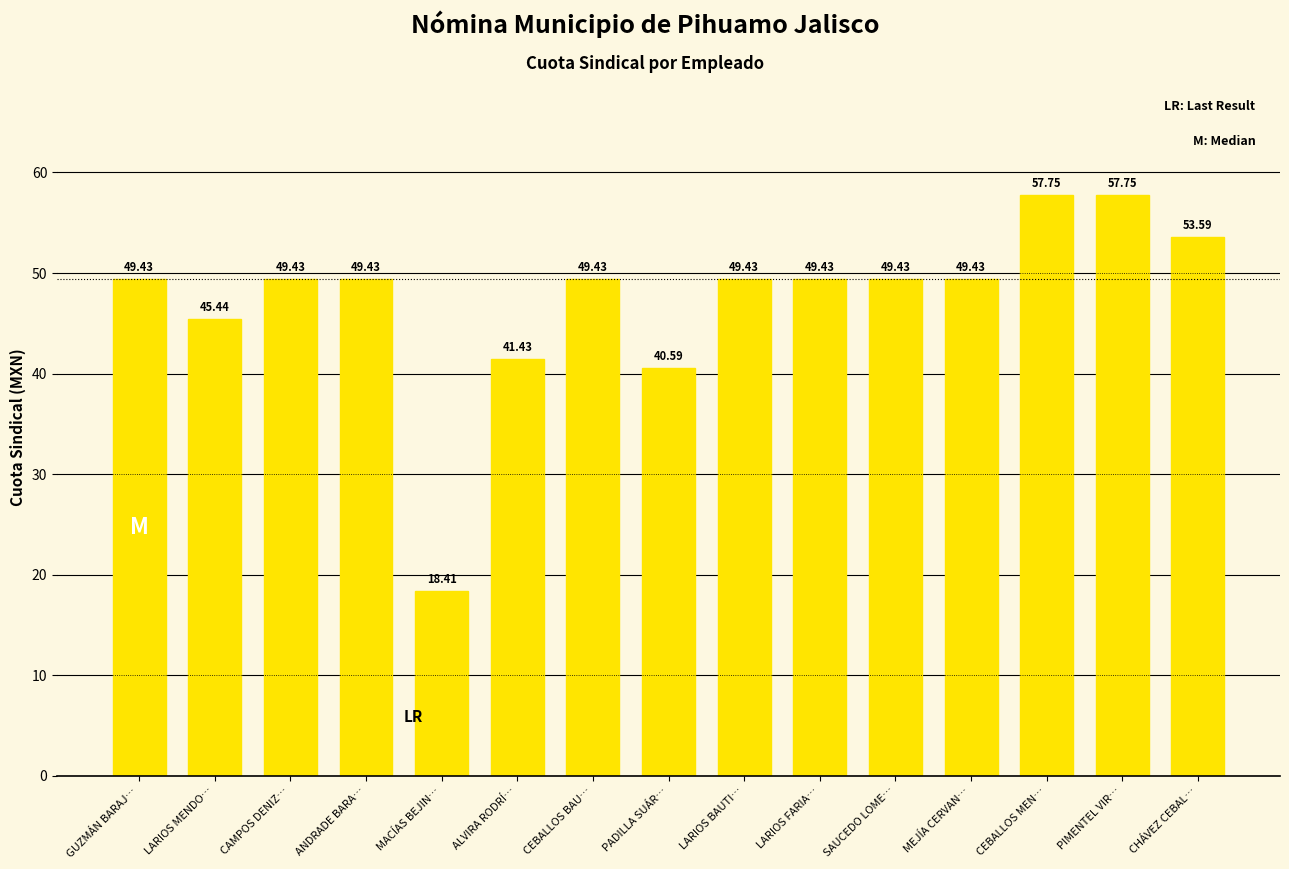

Count the number of data series in this chart.

1